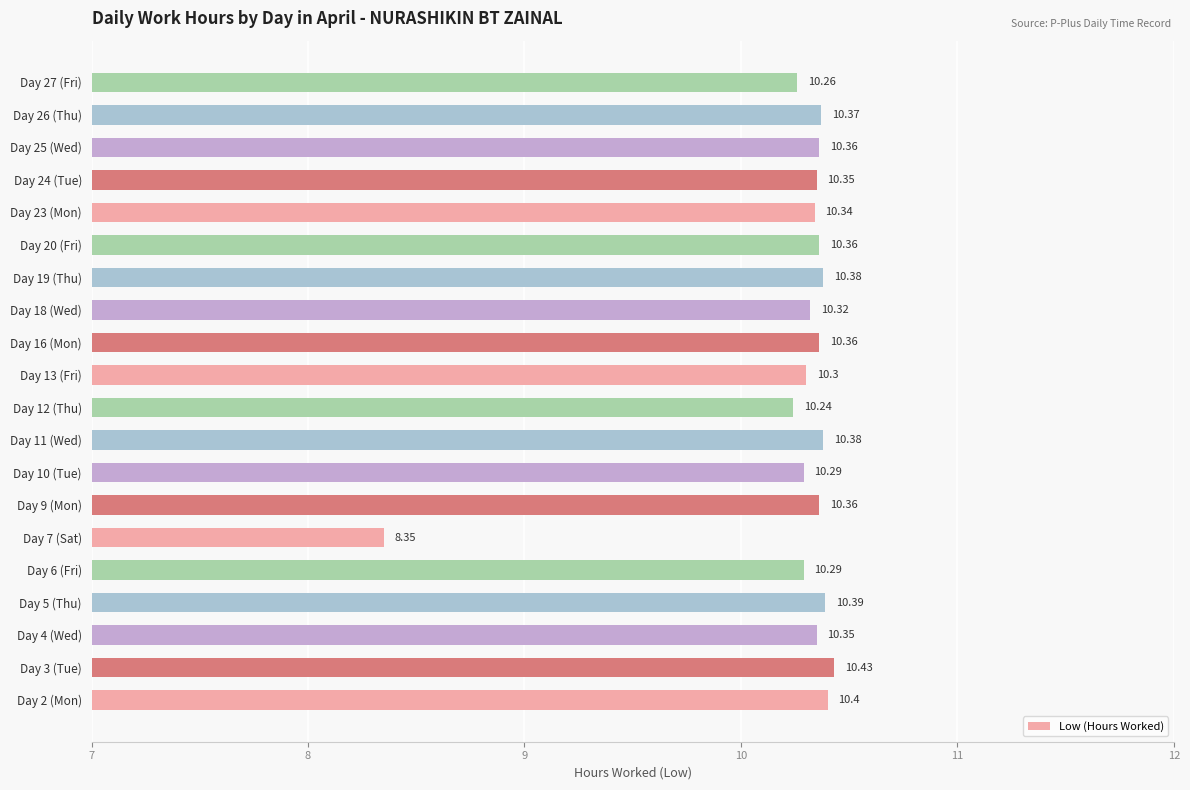

What is the change in value from Day 12 (Thu) to Day 26 (Thu)?

+0.1